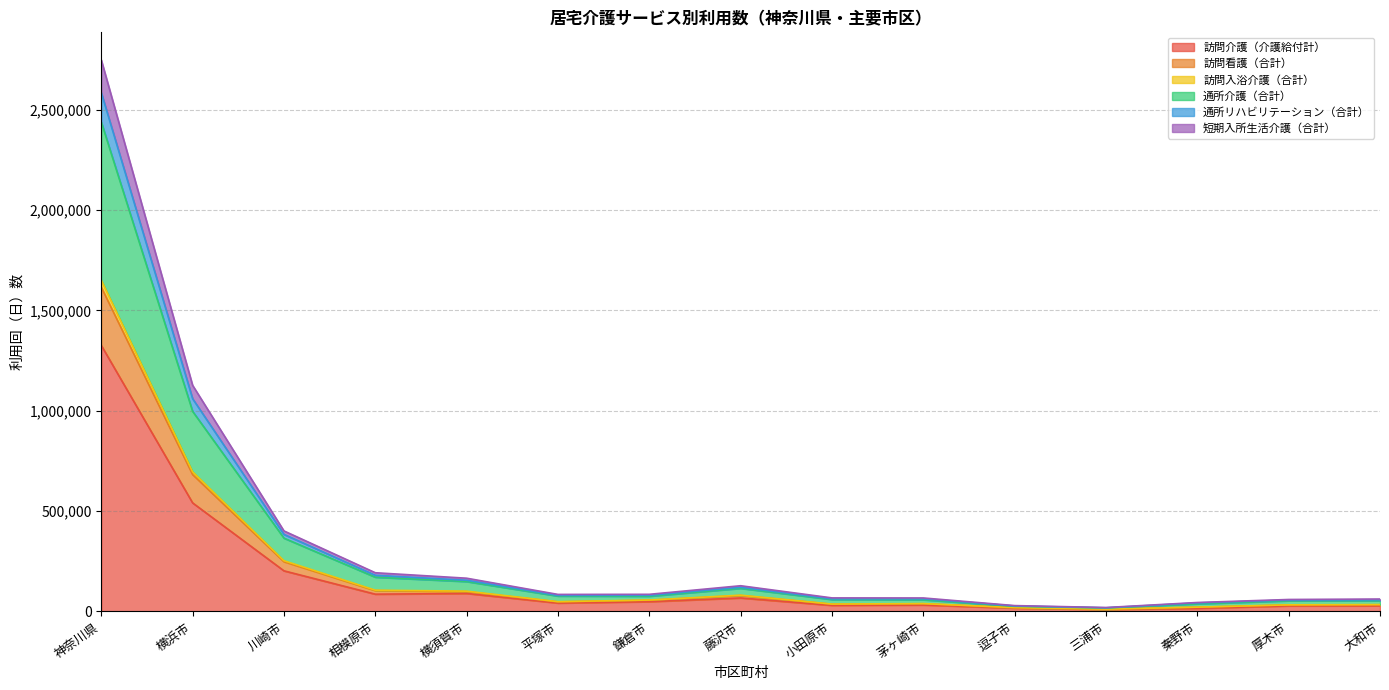

Count the number of data series in this chart.

6